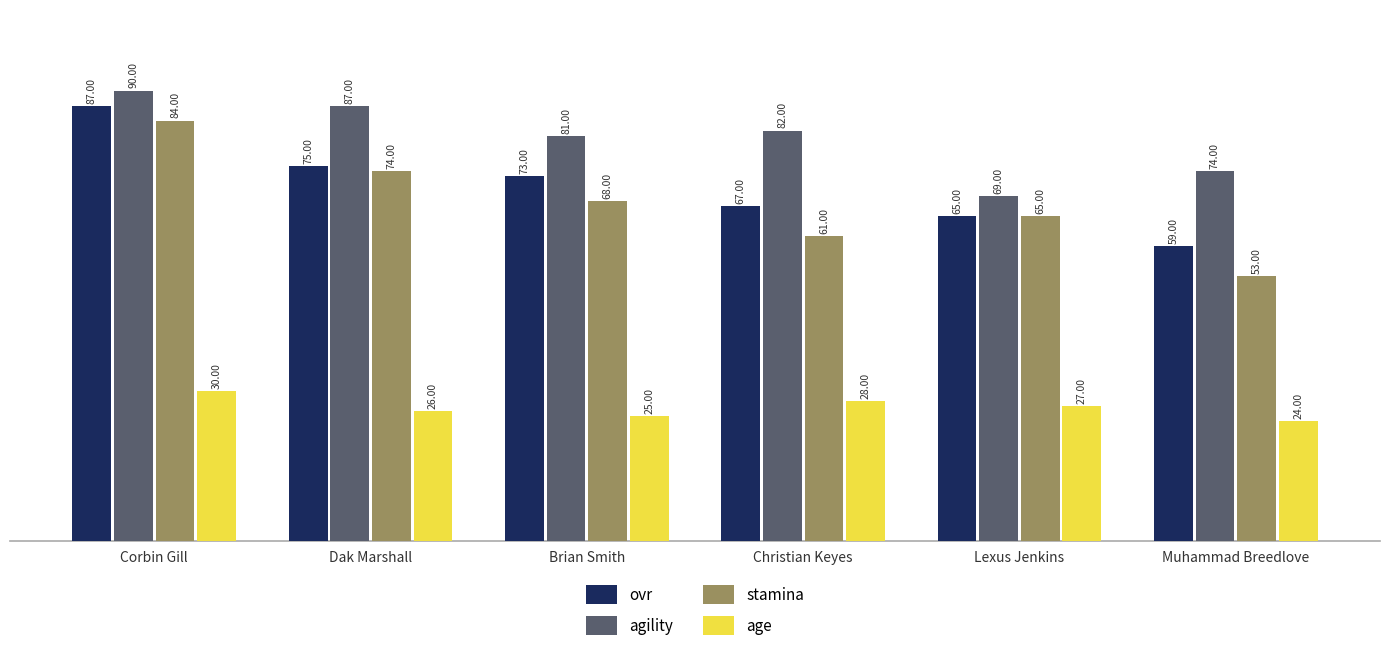

At how many categories does at least one series exceed 31?

6